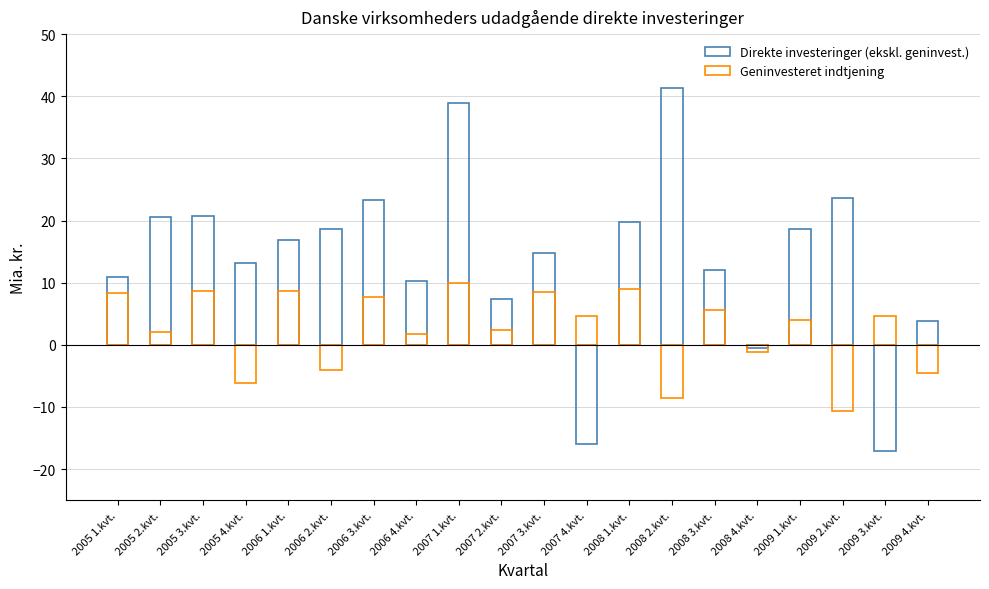

Between 2008 4.kvt. and 2009 1.kvt., which series saw the biggest shift?

Direkte investeringer (ekskl. geninvest.)